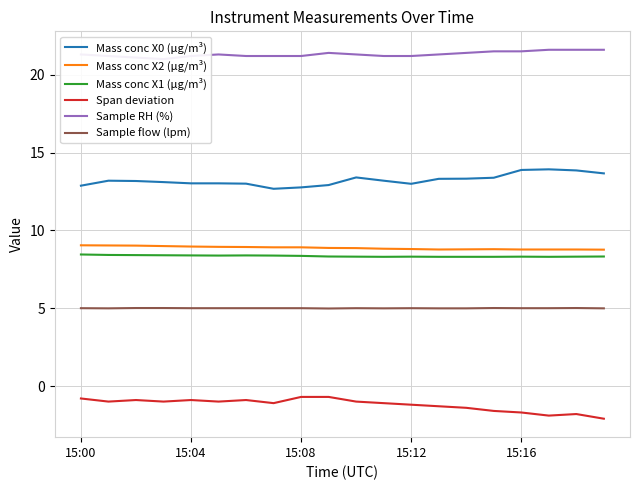

Is the value of Mass conc X1 (μg/m³) at 15:12 greater than the value of Mass conc X0 (μg/m³) at 15:12?

No